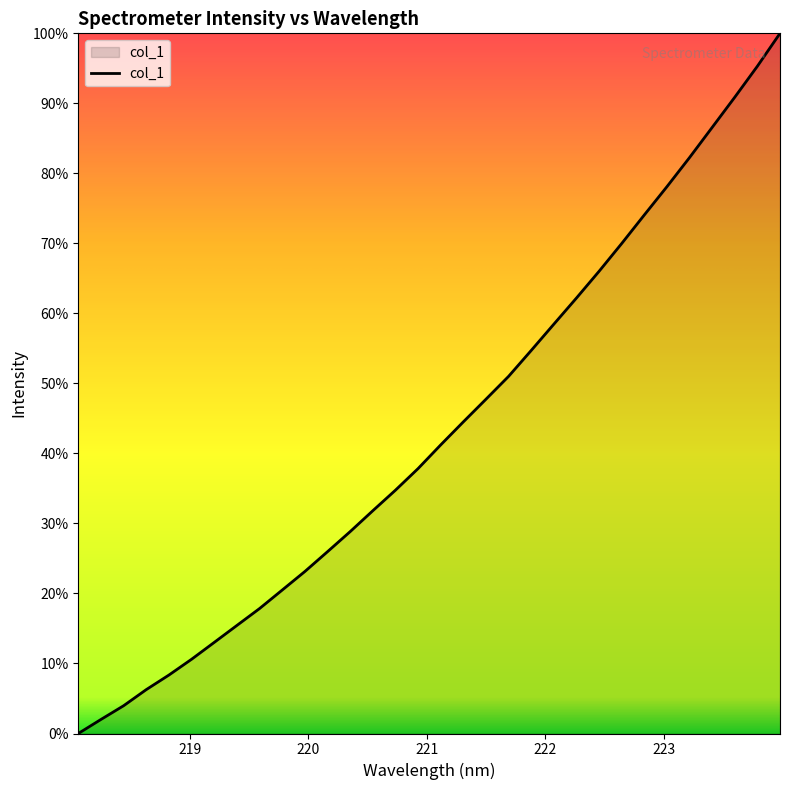

Reading left to right, transcribe all the data shown in this chart.

218.0596=3499.0	218.2508=3578.9	218.442=3656.9	218.6332=3748.7	218.8244=3831.6	219.0156=3921.4	219.2067=4017.3	219.3979=4113.8	219.589=4209.8	219.7801=4315.0	219.9712=4420.5	220.1623=4533.3	220.3533=4647.3	220.5444=4766.2	220.7354=4883.0	220.9264=5006.0	221.1174=5140.8	221.3083=5271.8	221.4993=5400.7	221.6902=5530.7	221.8812=5678.2	222.0721=5827.7	222.263=5976.4	222.4538=6128.6	222.6447=6286.6	222.8355=6449.1	223.0264=6610.0	223.2172=6775.6	223.408=6947.1	223.5987=7118.9	223.7895=7295.3	223.9802=7482.1